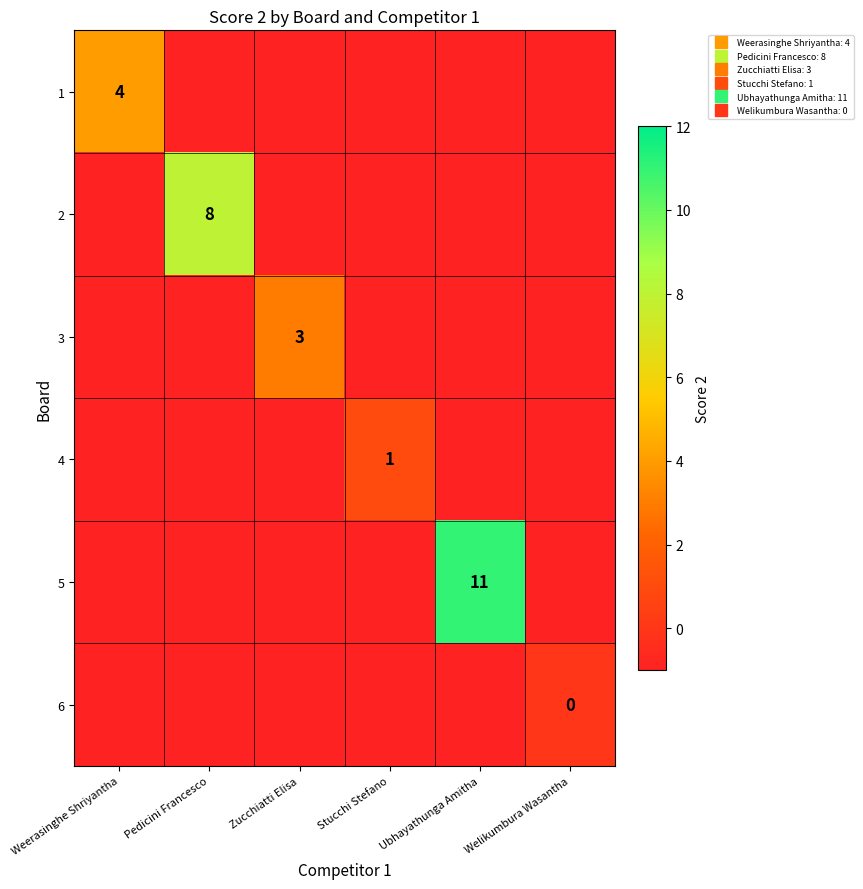

What is the difference between the maximum and second lowest values in the 3 series?

4